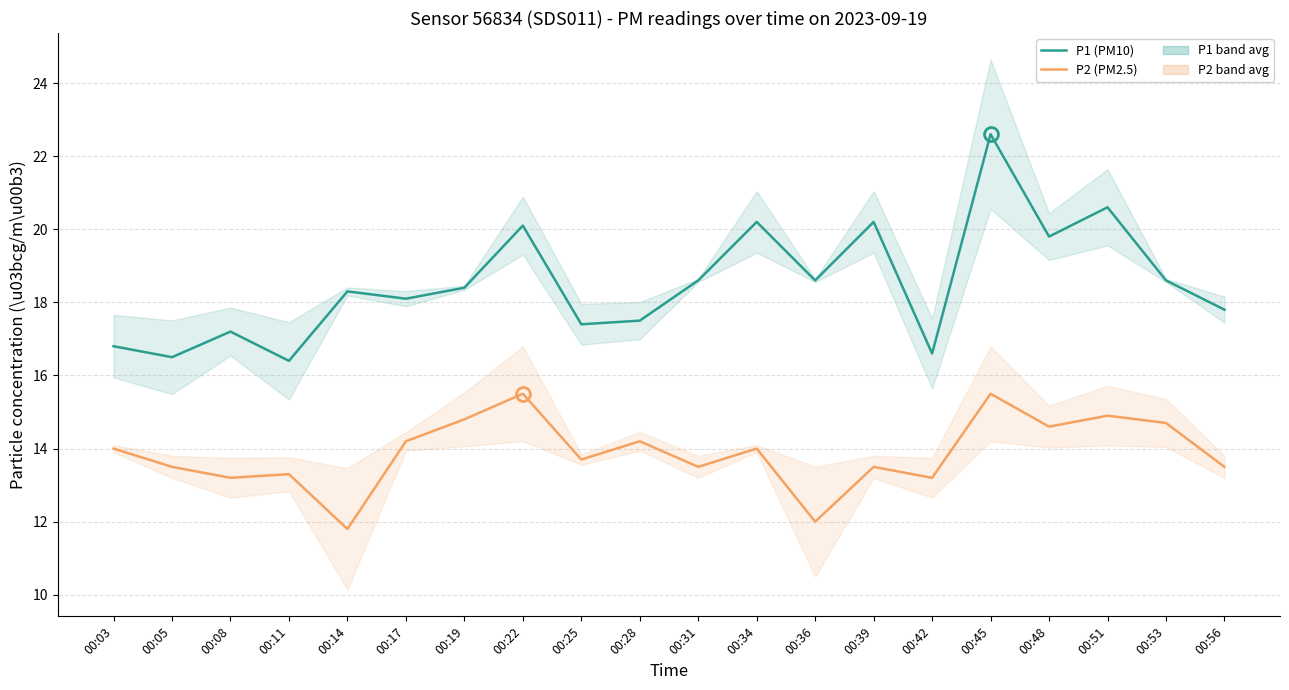

What is the smallest value displayed?

11.8